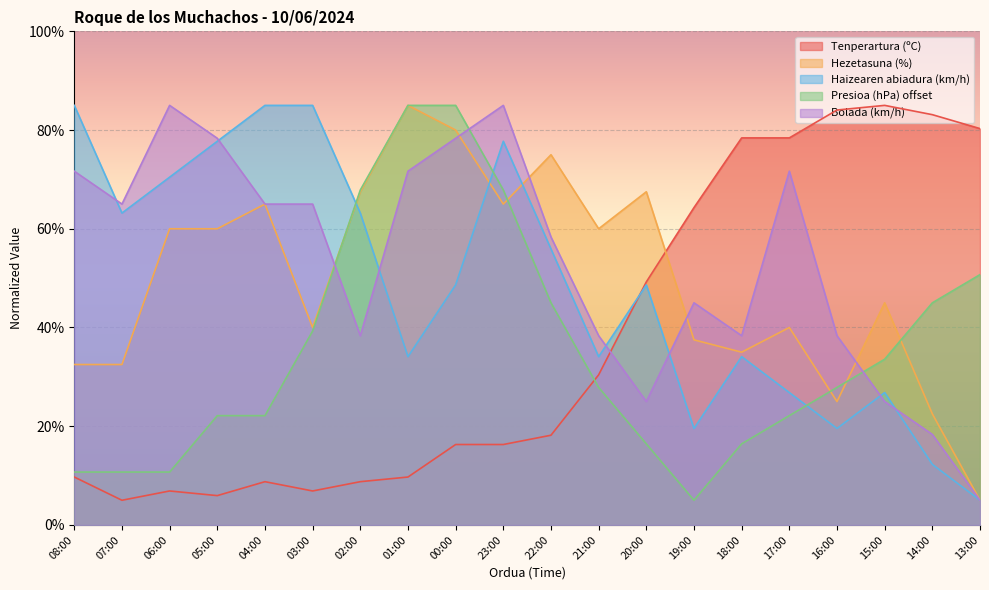

What is the minimum value shown in the chart?

5.0